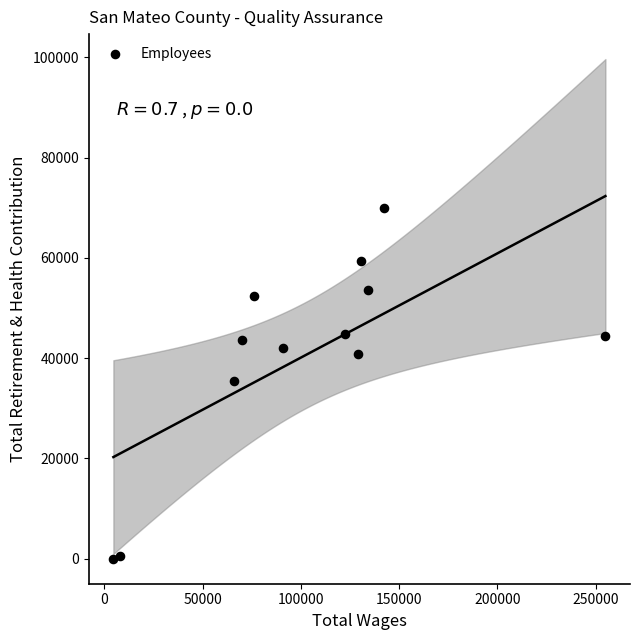

What is the range of X values (max minus min)?

250494